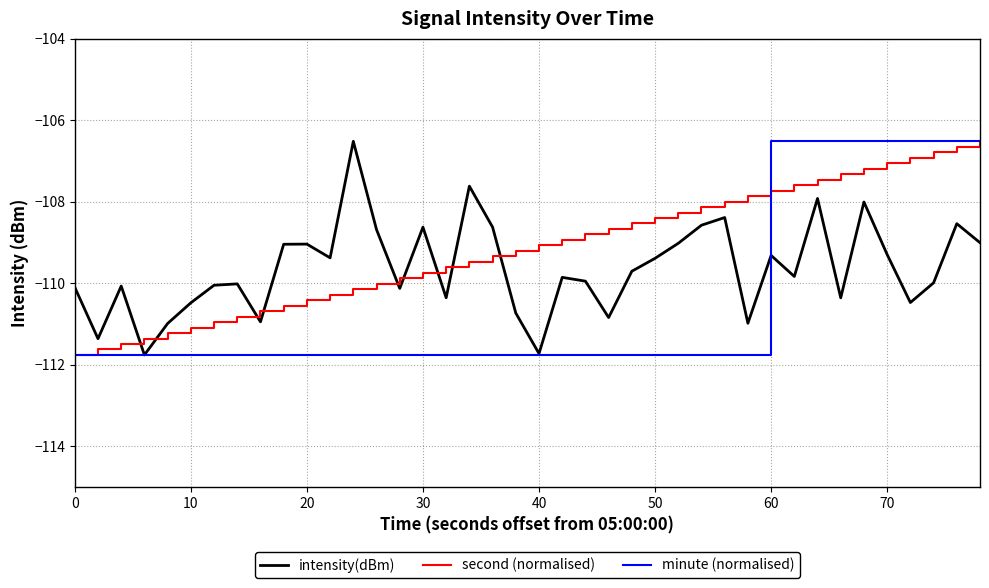

Does the chart have visible grid lines?

Yes